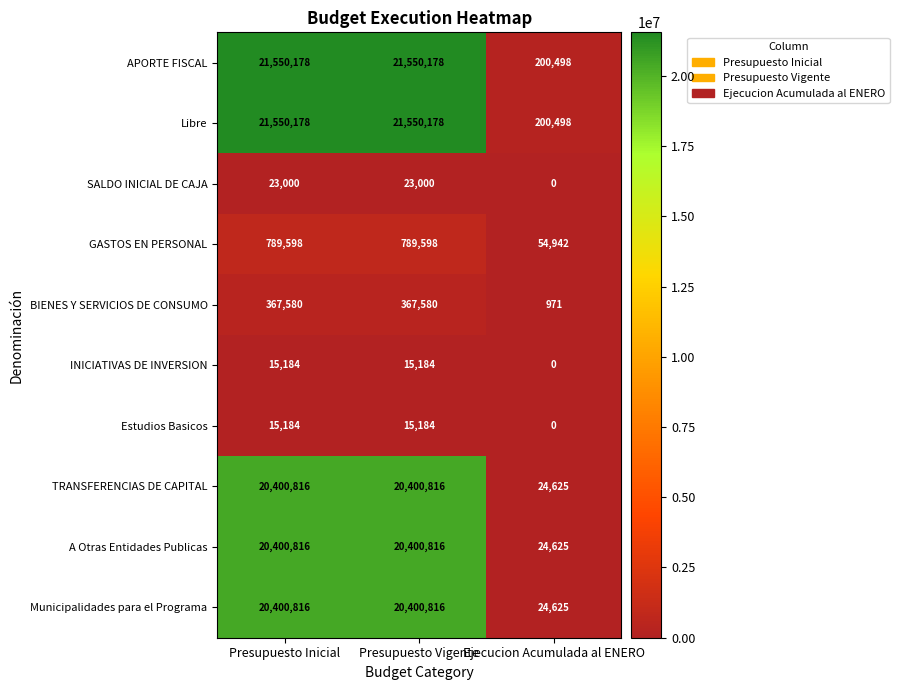

Is it true that Municipalidades para el Programa equals 24625 at Ejecucion Acumulada al ENERO?

True